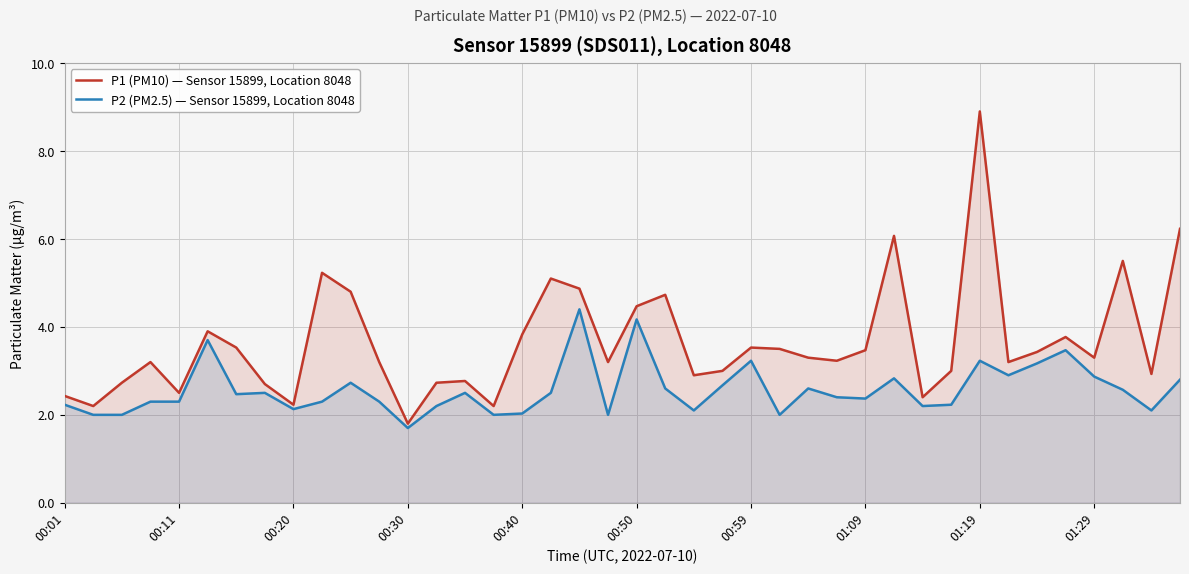

How many interior local peaks does the P1 (PM10) — Sensor 15899, Location 8048 series have?

11